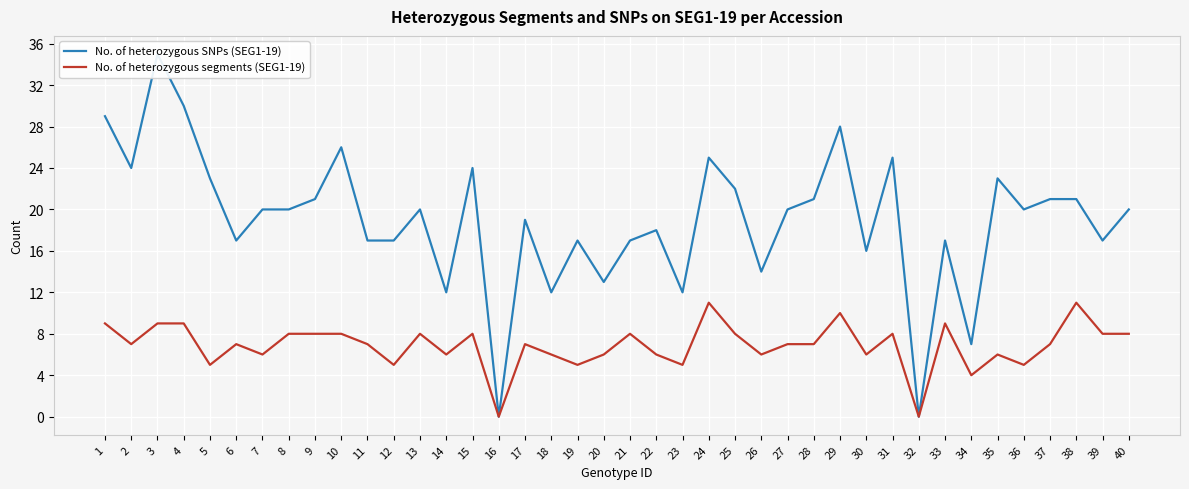

Is the value of No. of heterozygous segments (SEG1-19) at 37 greater than the value of No. of heterozygous SNPs (SEG1-19) at 3?

No